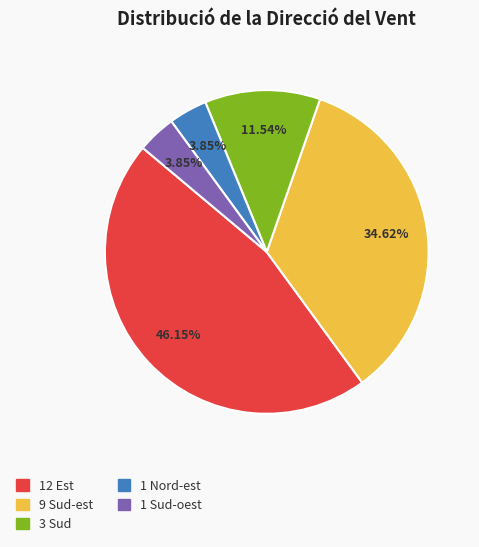

How many segments does this pie chart have?

5